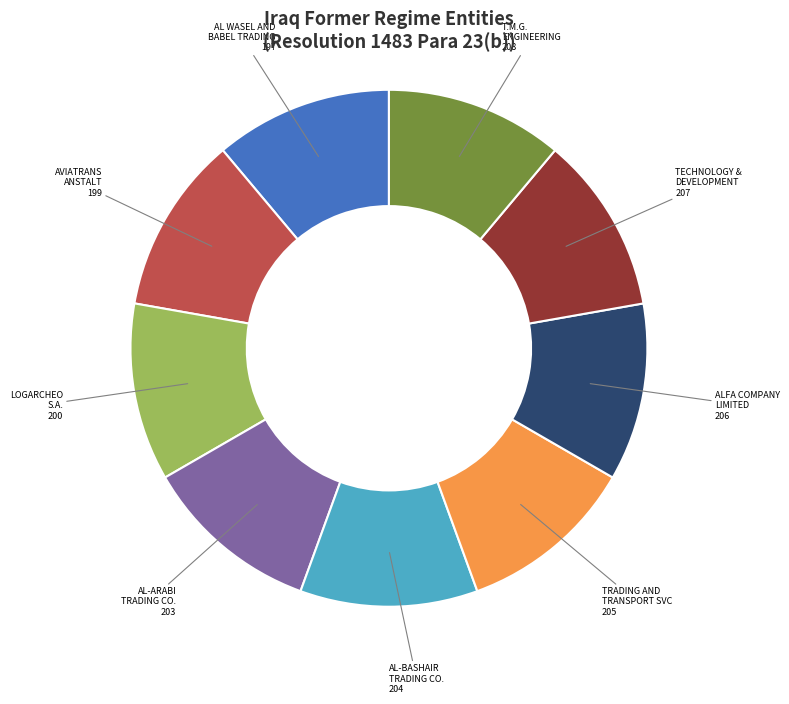

Does any single category account for the majority?

No